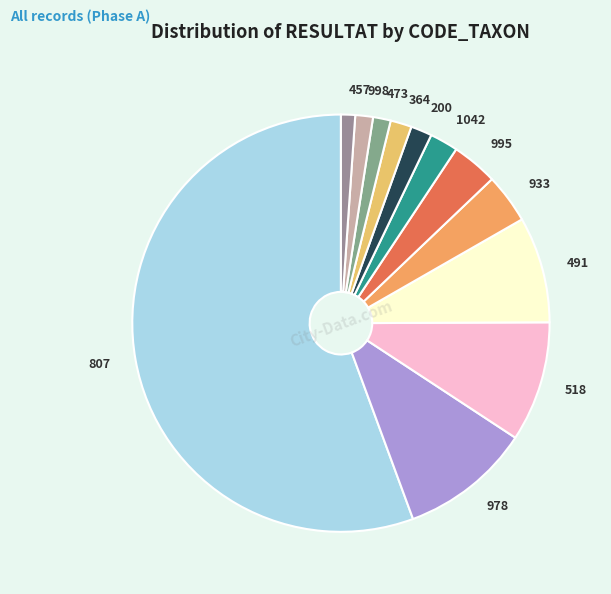

Approximately how many times larger is the value at 995 compared to 518?

0.4